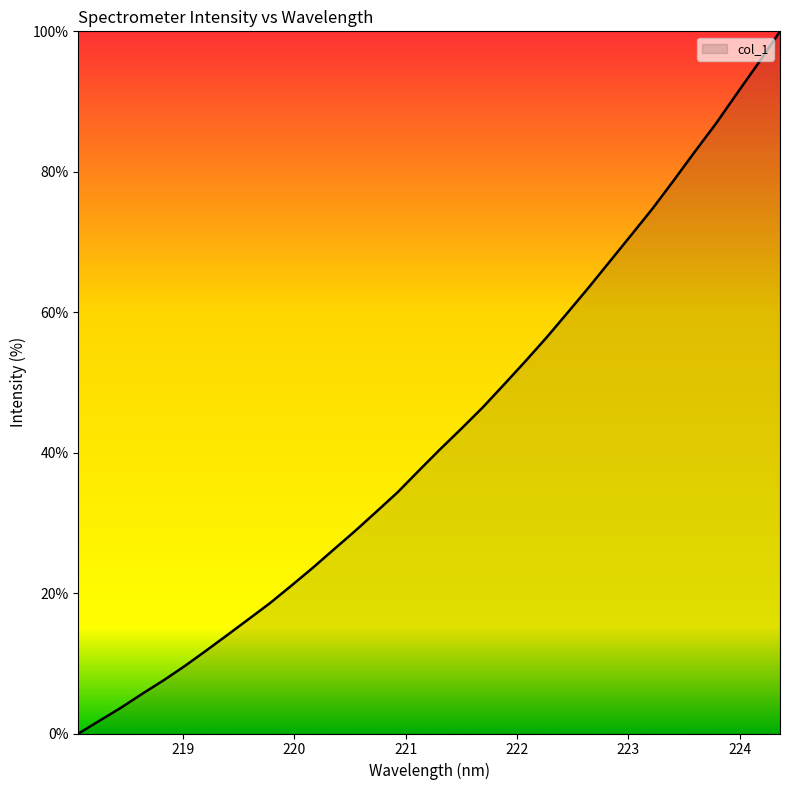

What is the difference between the maximum and minimum values?

100.0